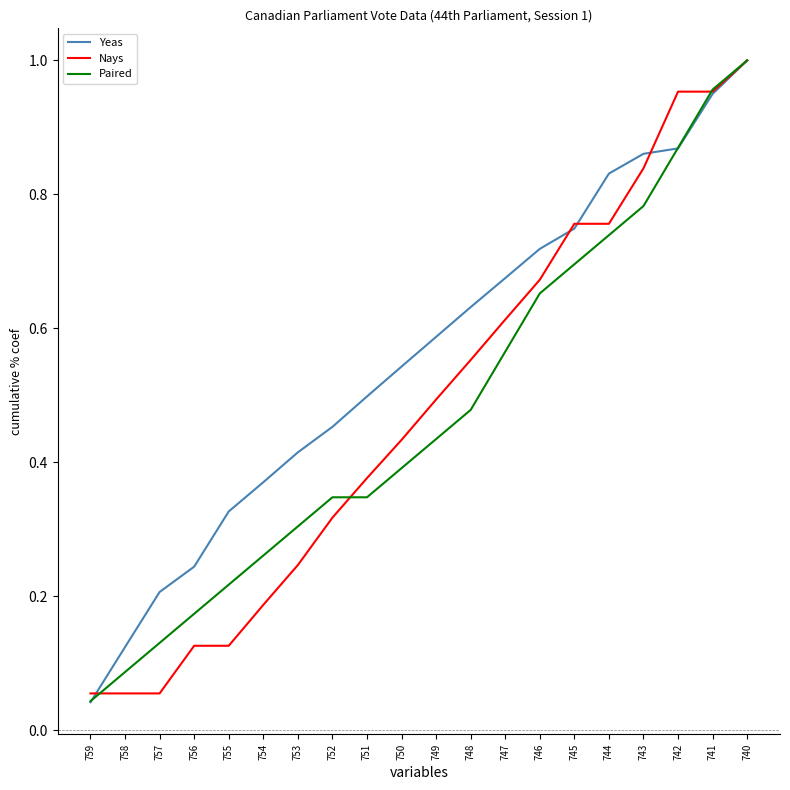

At 744, list the series in order from smallest to largest.

Paired, Nays, Yeas